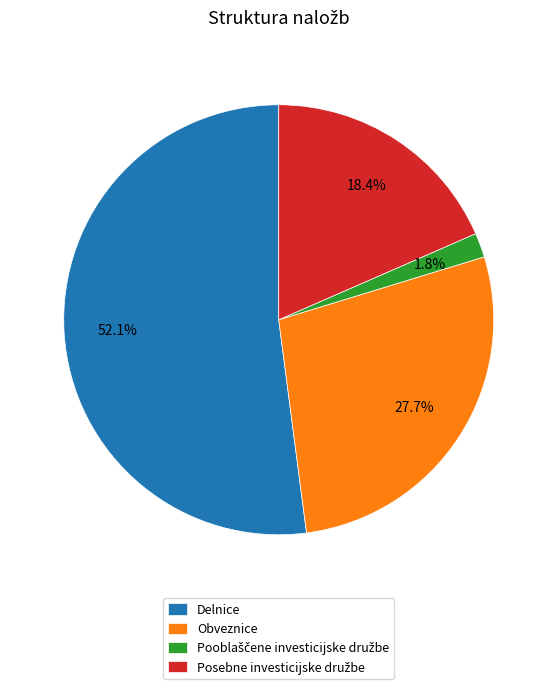

What is the largest slice in the pie chart?

Delnice